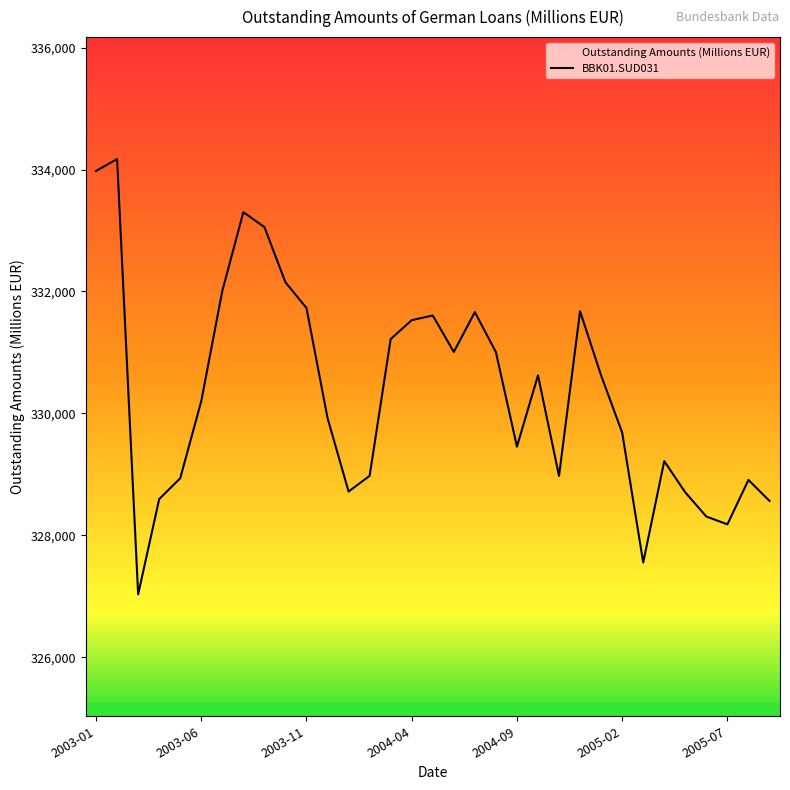

Is it true that the value at 2005-04 is 555595?

False